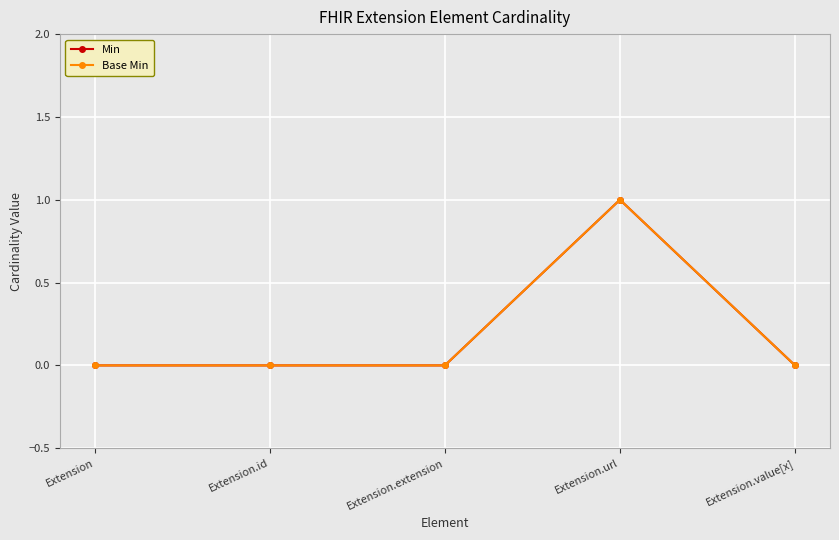

Is this an area chart (filled region under the line)?

No